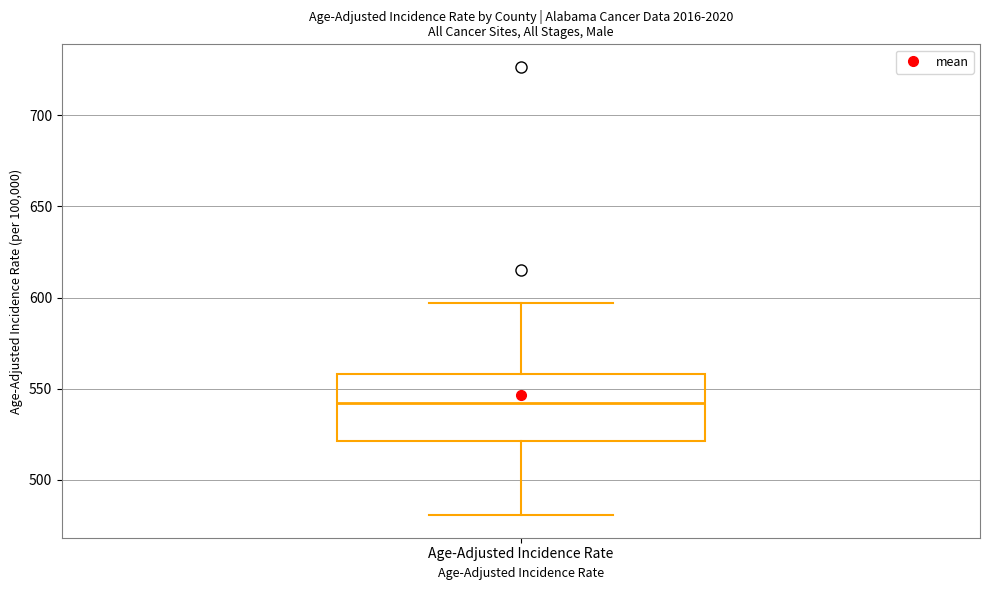

Read this box plot against the y-axis: the position of the median line, the range covered by the box, and the ends of both whiskers. The values are not printed on the chart, so give them approximately, as read against the axis.

median 540, box 520 to 560, whiskers 480 to 595